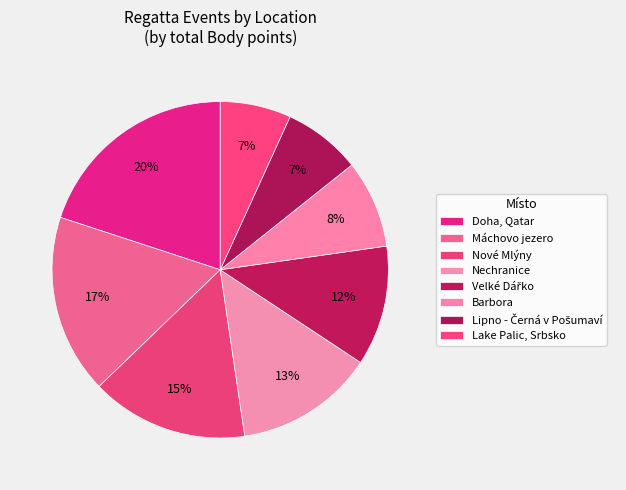

How many slices are in this pie chart?

8